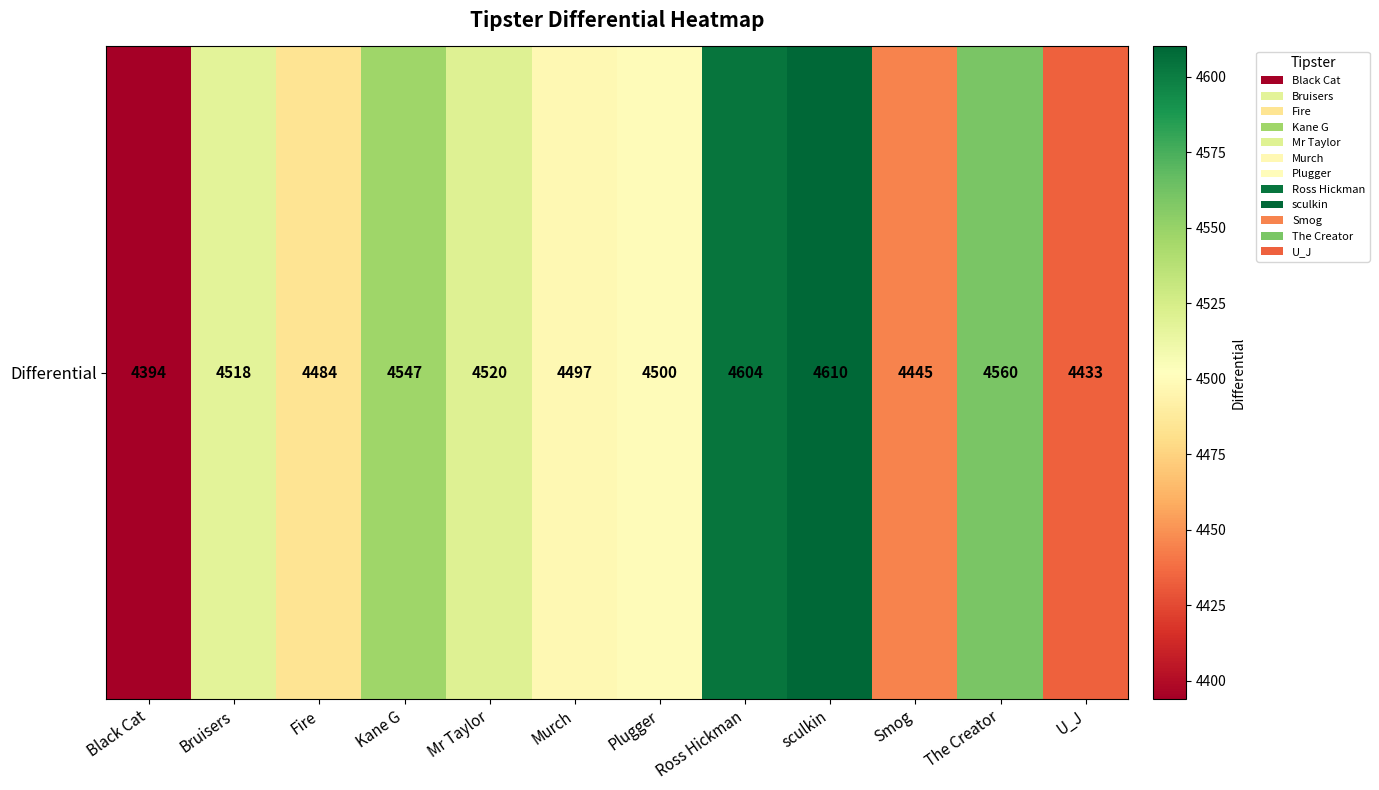

Count the number of categories in the chart.

12